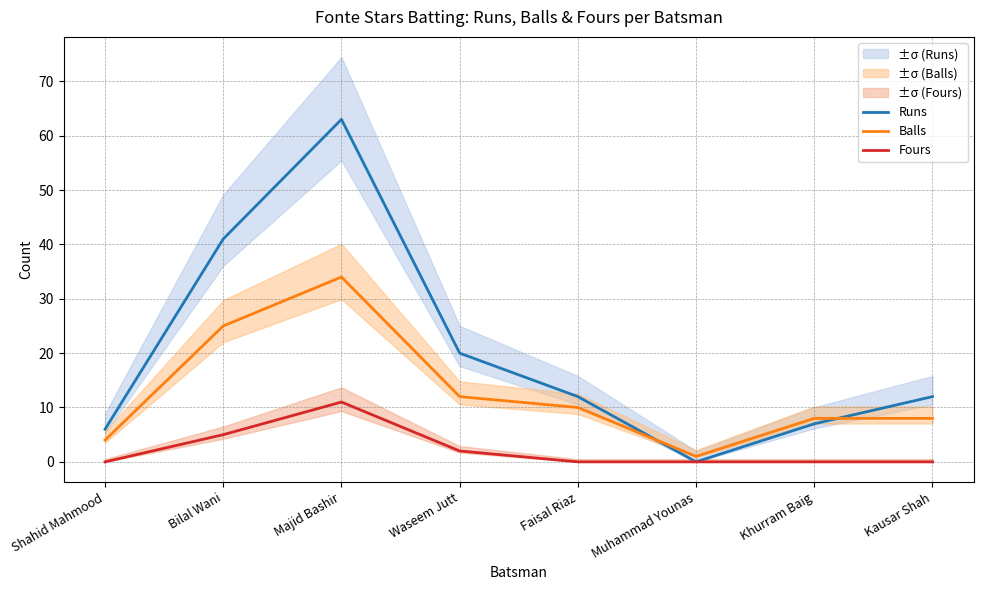

What is the label of the 8th point from the right?

Shahid Mahmood